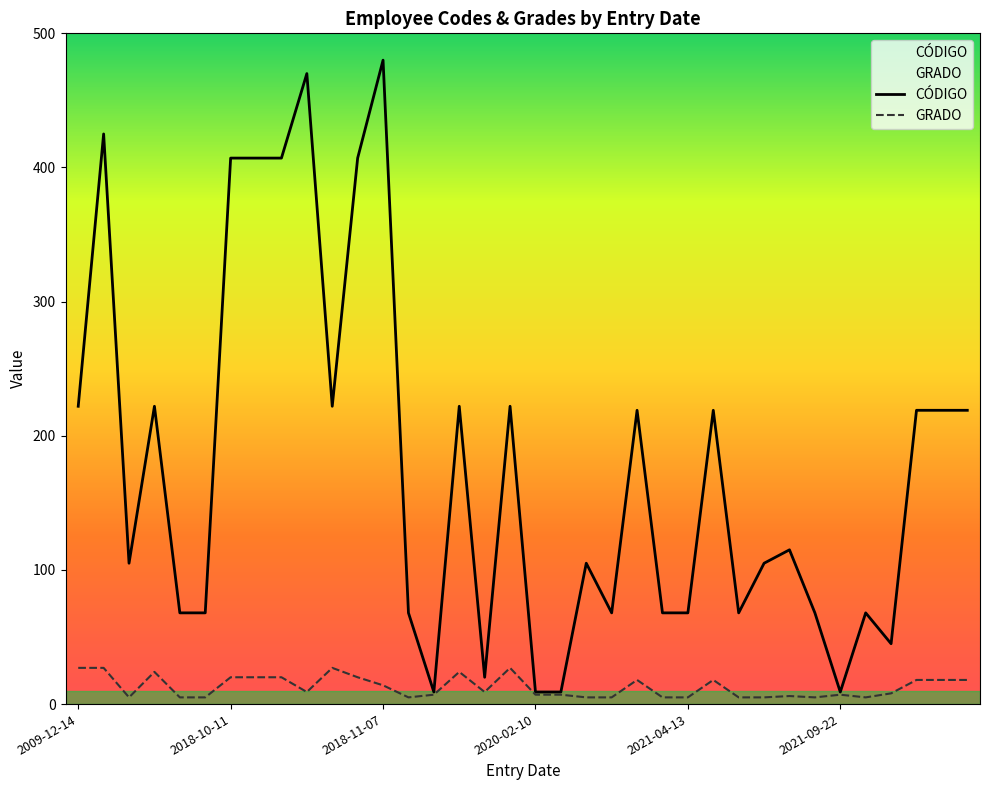

What is the difference between the second highest and minimum values in the GRADO series?

22